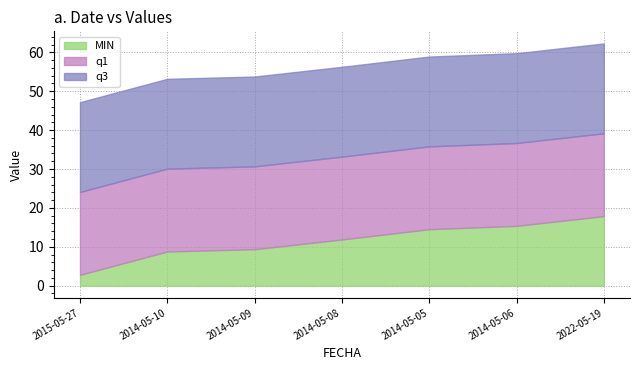

Which has a higher value, 2014-05-05 or 2022-05-19?

2022-05-19